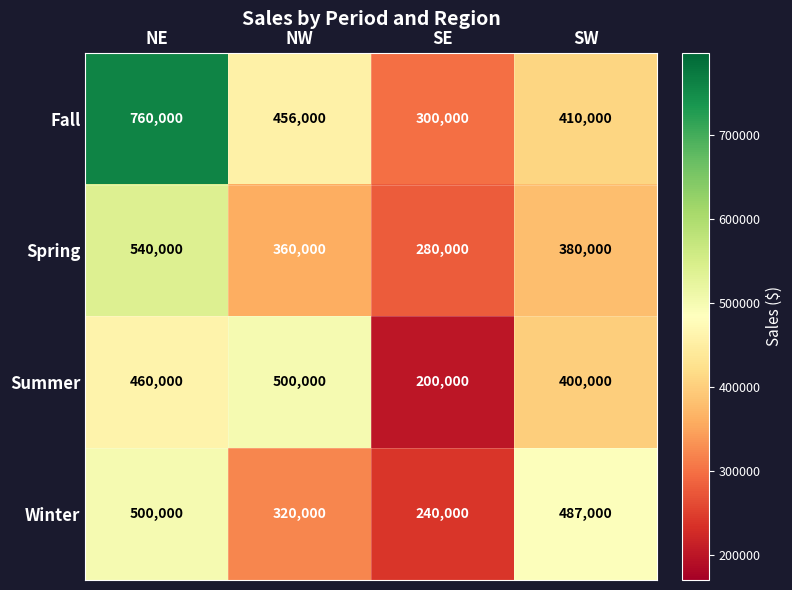

At which category is the sum across all series the highest?

NE